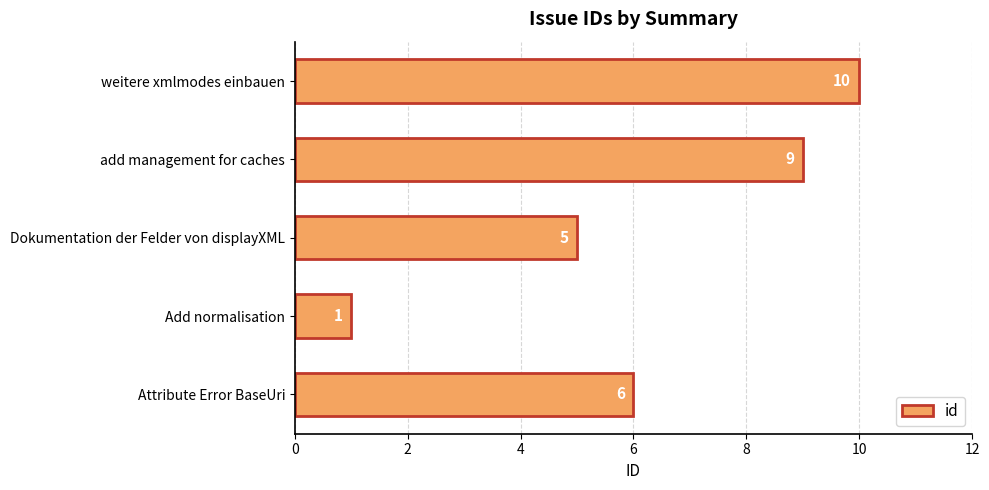

The chart shows a value of 3 at Attribute Error BaseUri. True or false?

False